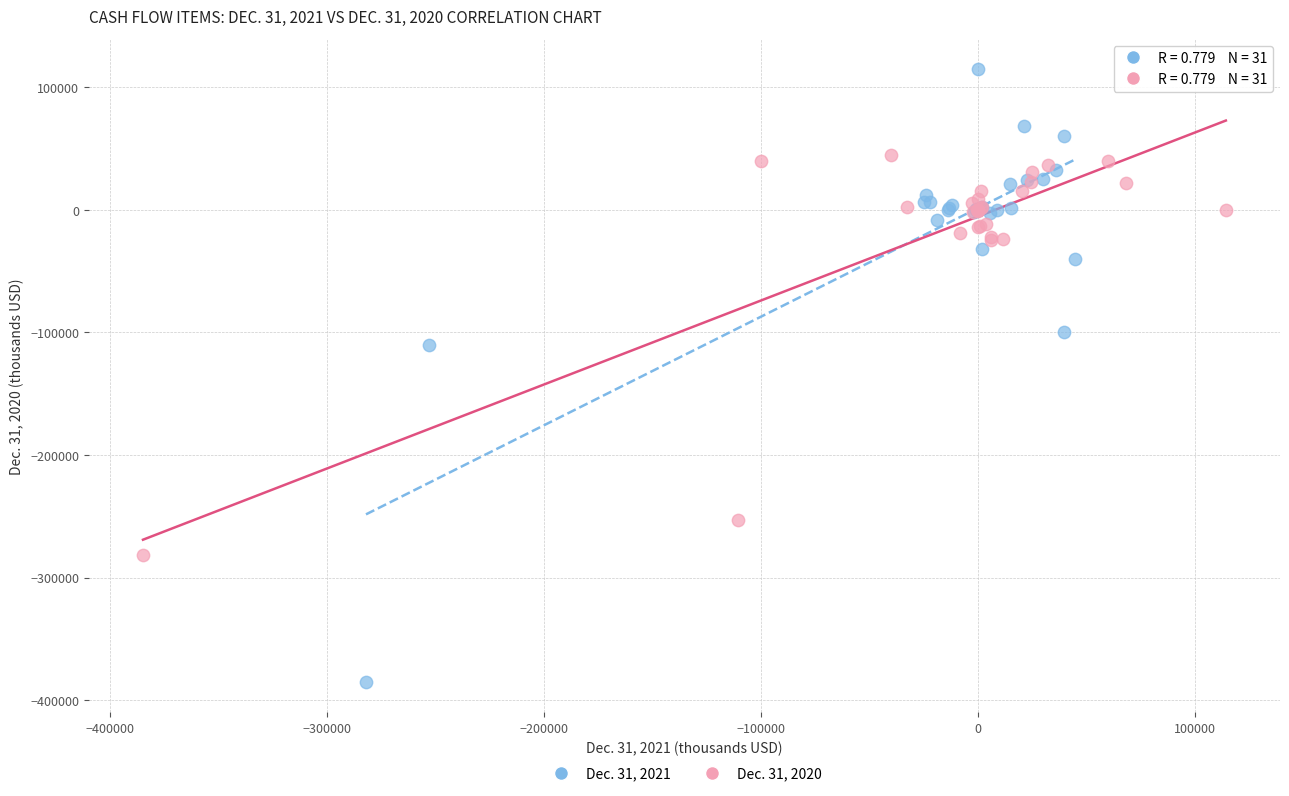

Which series has the widest spread of Y values?

Dec. 31, 2021